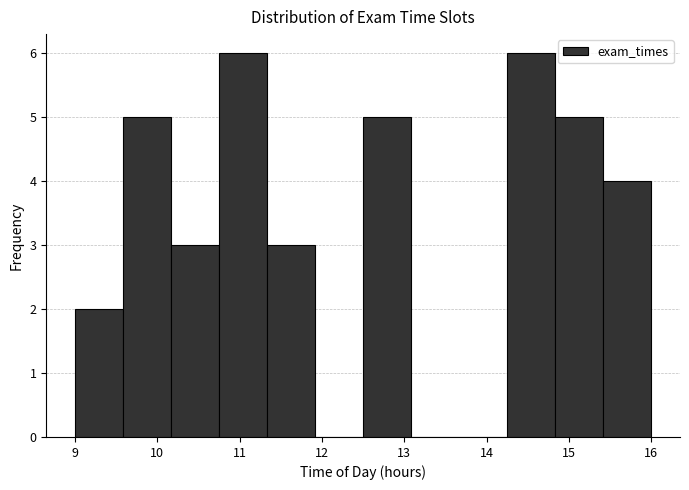

What is the height of the bar covering 12.5 to 13.1 on the x-axis? Neither the bar edges nor the heights are printed on the chart, so give them approximately, as read against the axes.

5